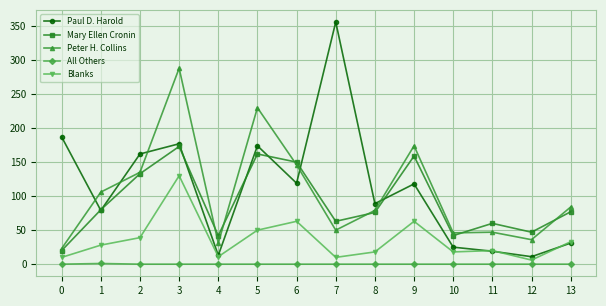

Which series has the widest spread of values?

Paul D. Harold